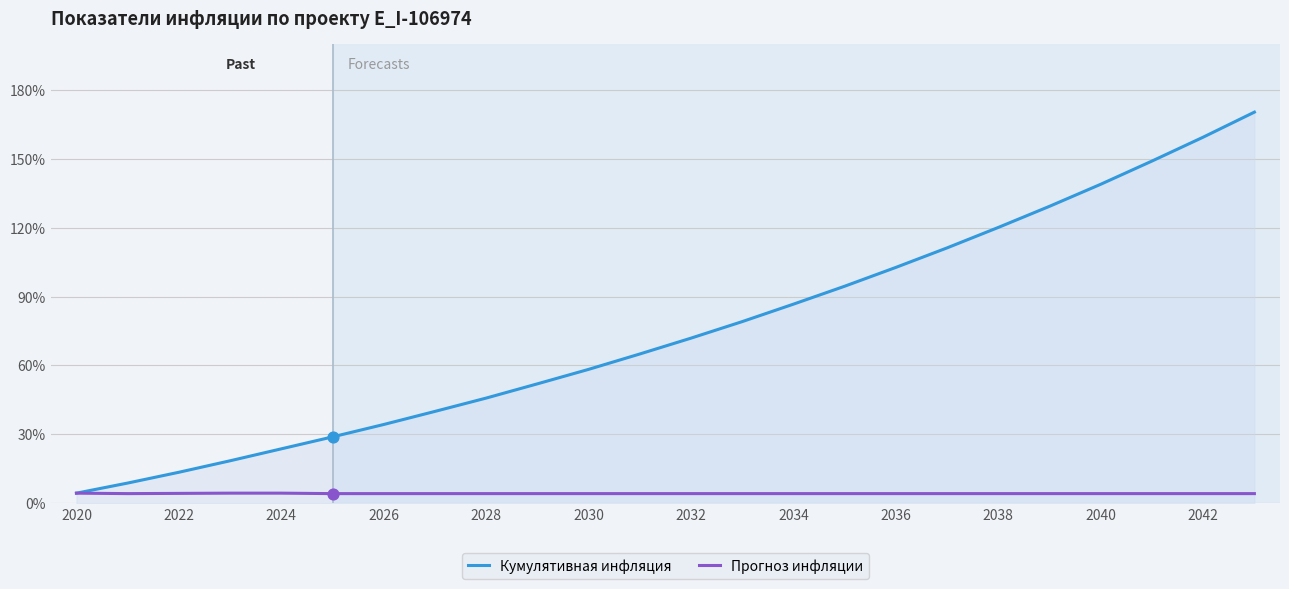

Which series has the largest total across all categories?

Кумулятивная инфляция